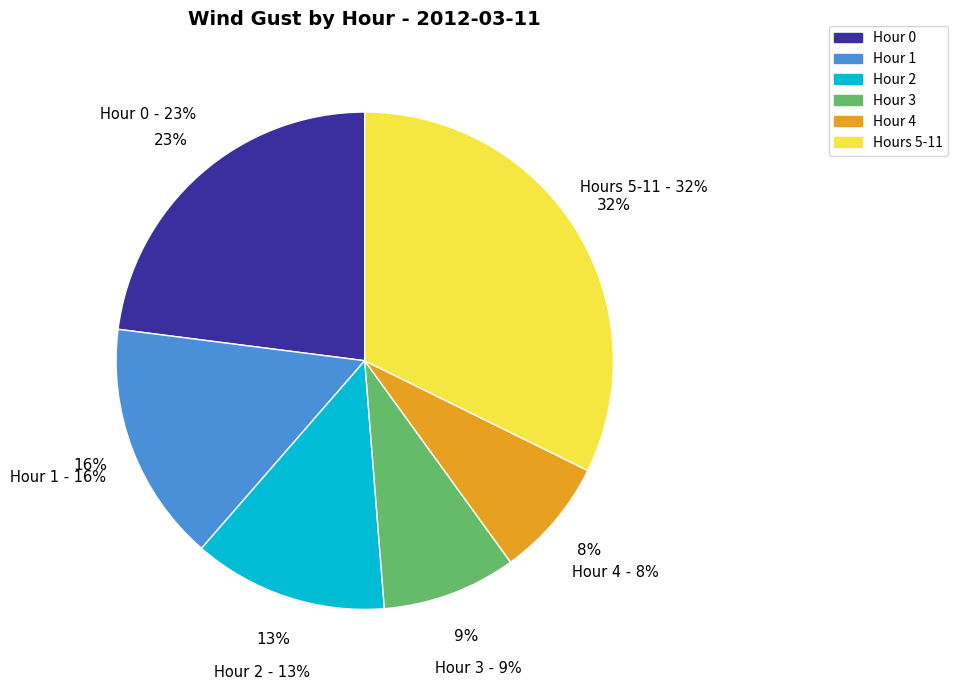

What is the change in value from Hour 0 to Hour 4?

-188.8